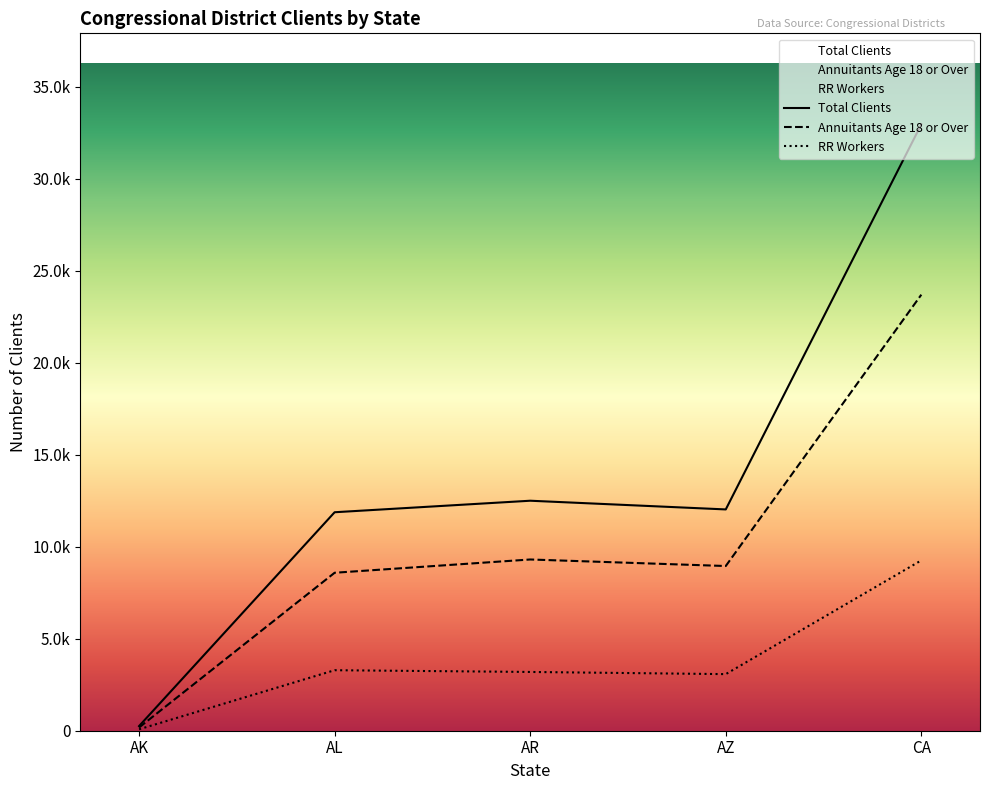

True or false: Total Clients and RR Workers cross at least once.

False